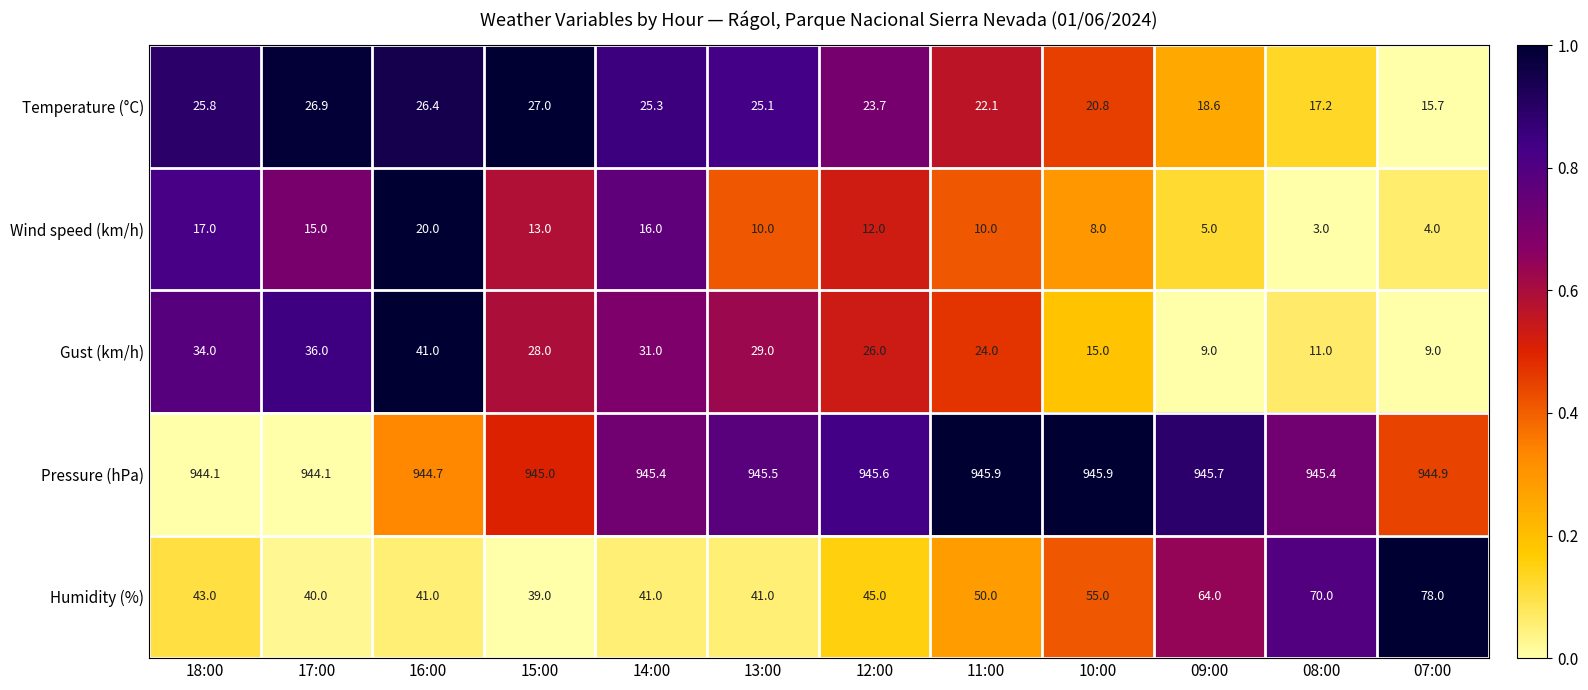

The Temperature (°C) series shows 33.6 at 18:00. True or false?

False